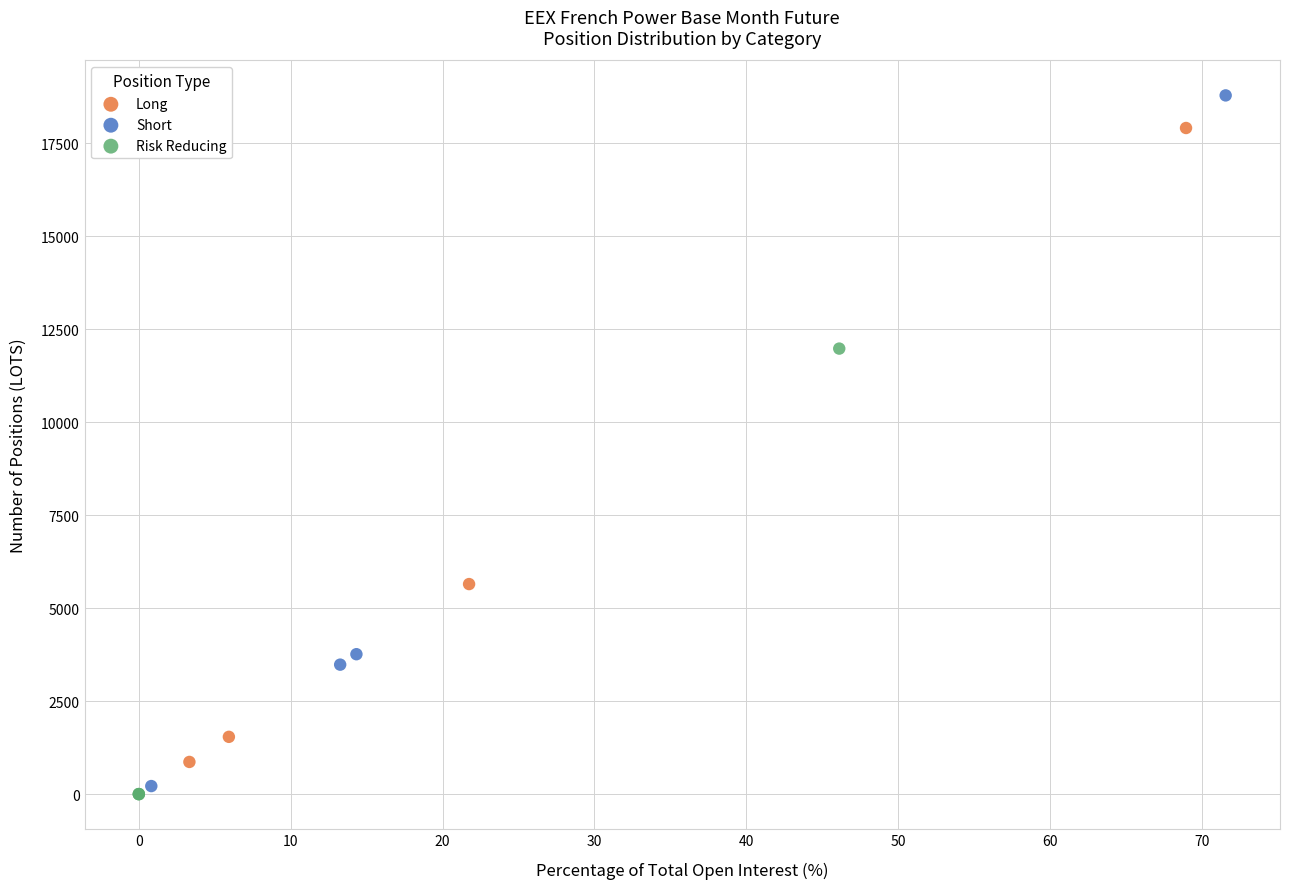

Which series reaches the maximum Y coordinate?

Short